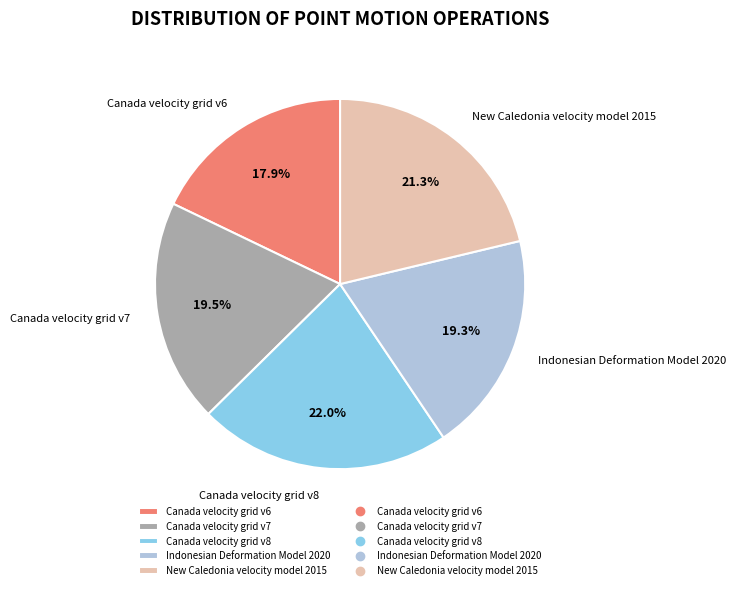

To the nearest percent, what portion does Canada velocity grid v6 represent?

18%